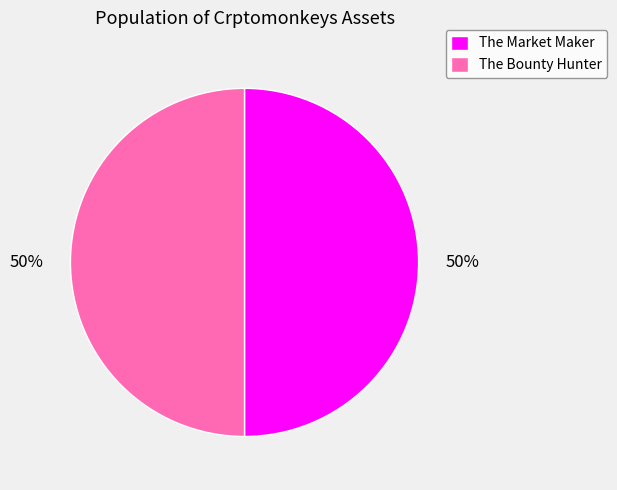

What is the ratio of the value at The Market Maker to the value at The Bounty Hunter?

1.0